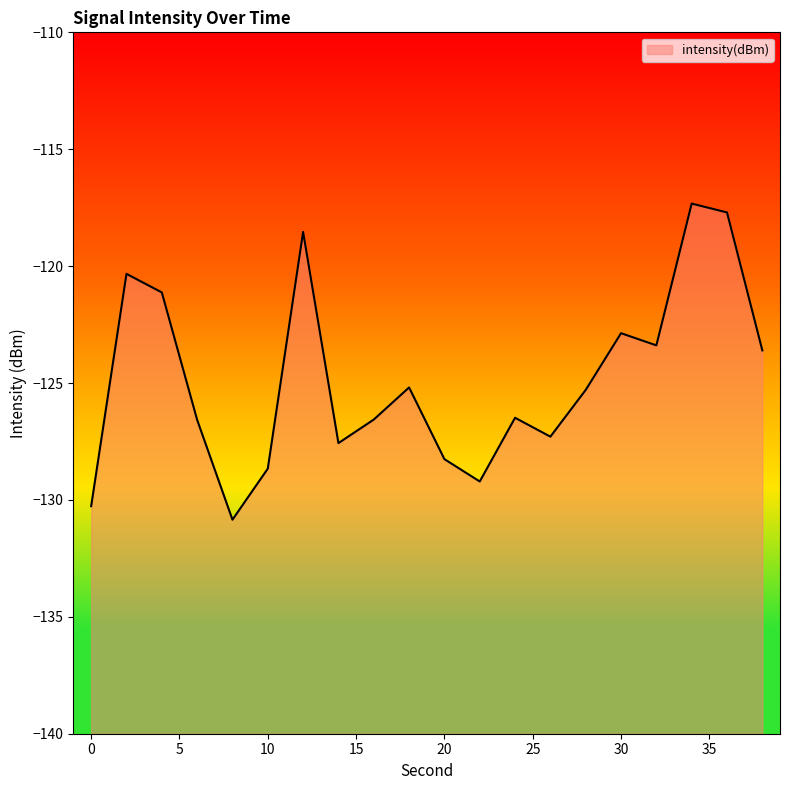

What is the maximum value shown in the chart?

-117.3